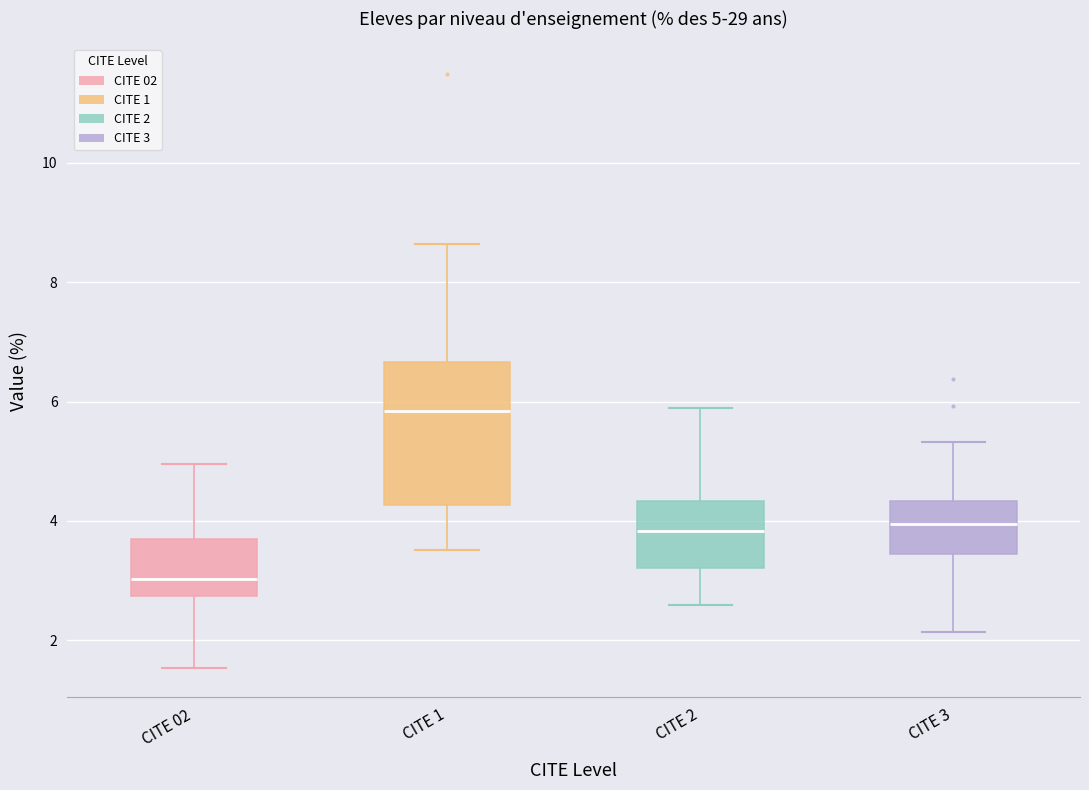

Which box's median line is the lowest?

CITE 02